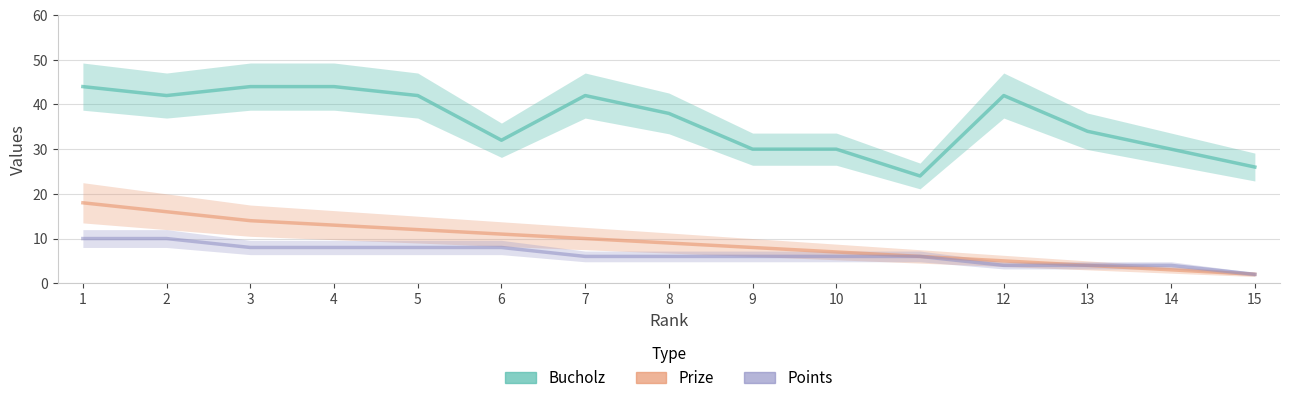

Between 4 and 6, which is larger?

4